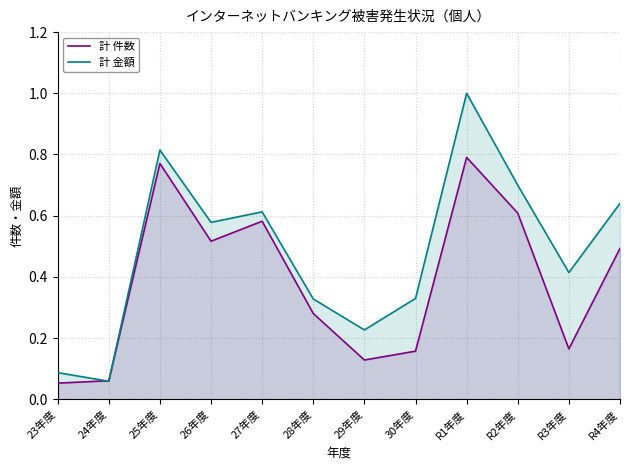

Rank the series by their average value, from lowest to highest.

計 件数, 計 金額